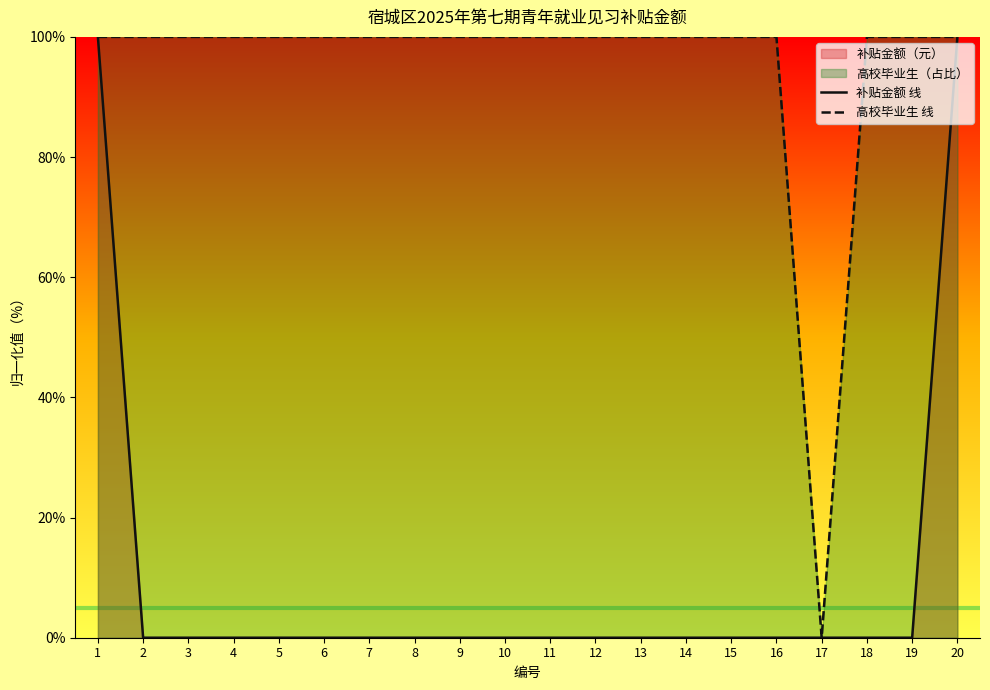

True or false: 高校毕业生 线 has more than 0 interior local peaks.

False